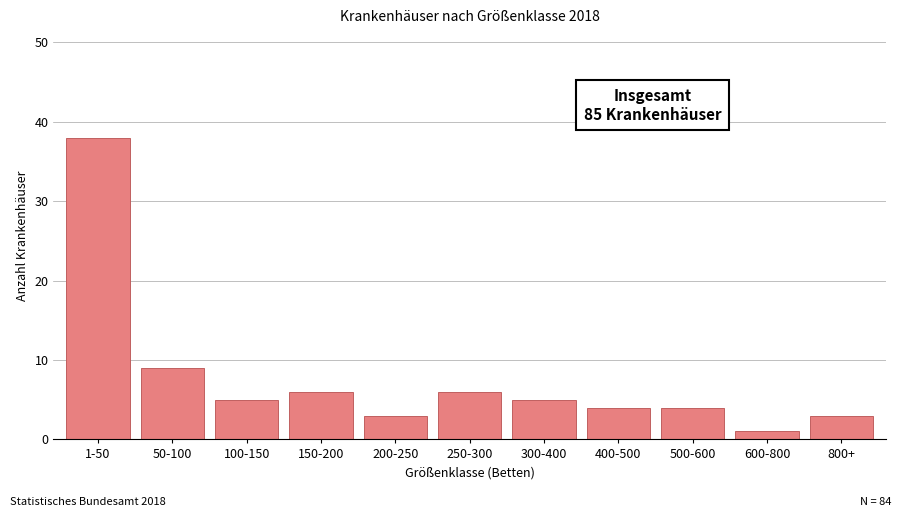

Reading left to right, extract all data points from this chart.

1-50=38	50-100=9	100-150=5	150-200=6	200-250=3	250-300=6	300-400=5	400-500=4	500-600=4	600-800=1	800+=3